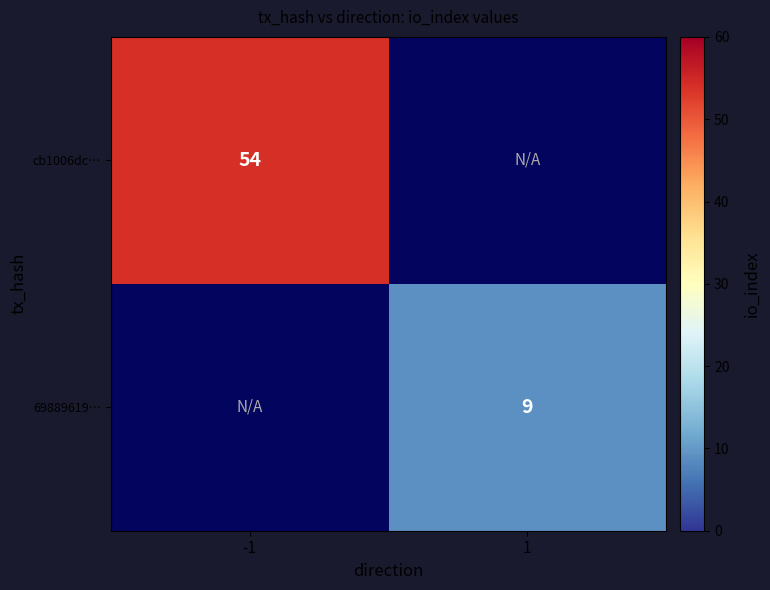

The cb1006dc… series shows 13 at -1. True or false?

False